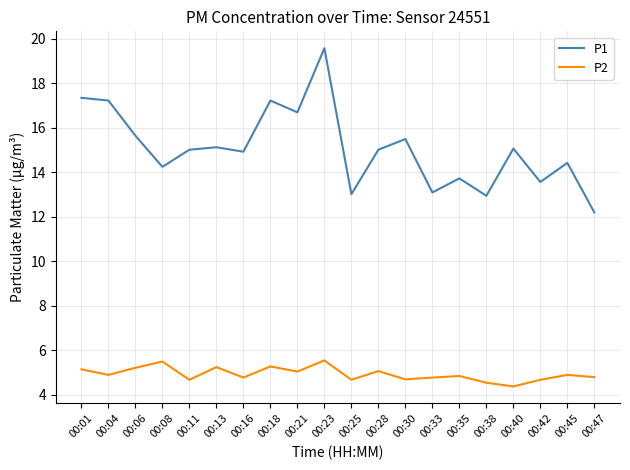

Which series has the widest spread of values?

P1